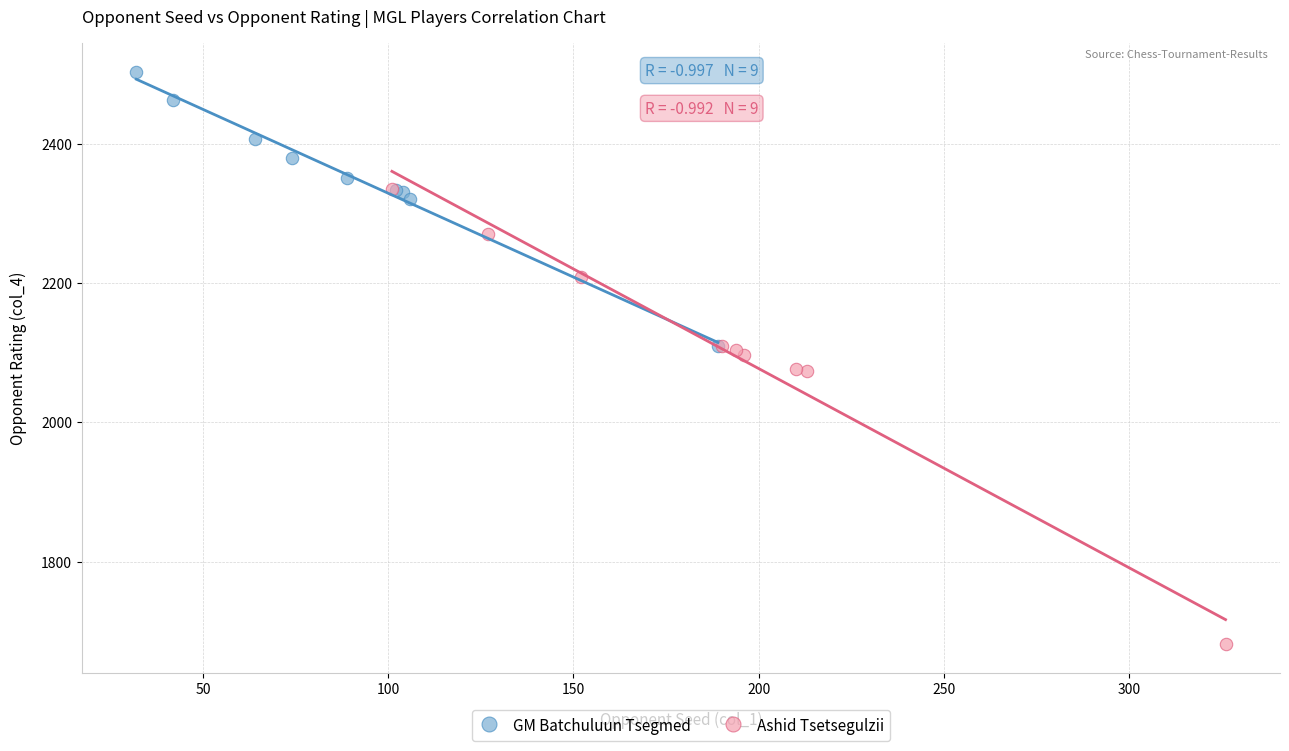

Which series reaches the maximum Y coordinate?

GM Batchuluun Tsegmed